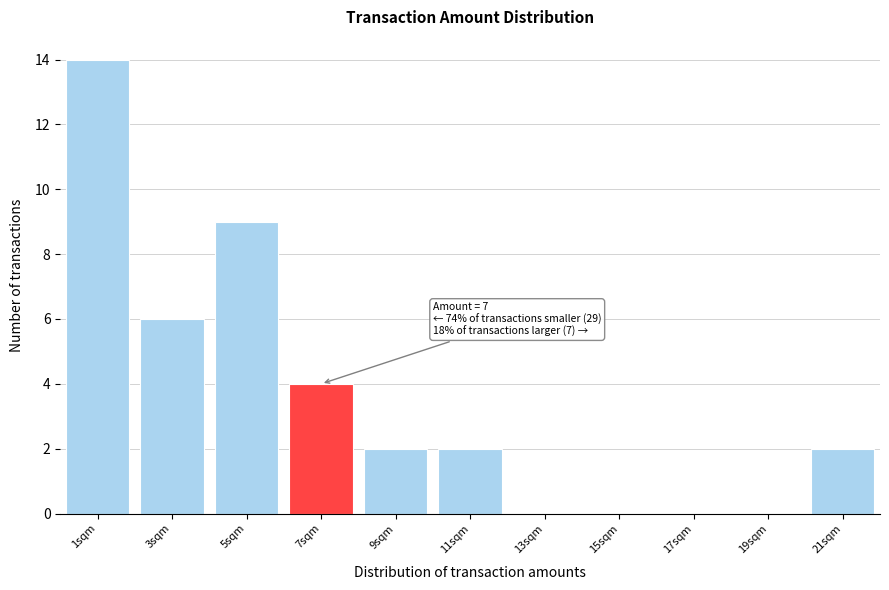

Reading right to left, extract all data points from this chart.

21sqm=2	19sqm=0	17sqm=0	15sqm=0	13sqm=0	11sqm=2	9sqm=2	7sqm=4	5sqm=9	3sqm=6	1sqm=14